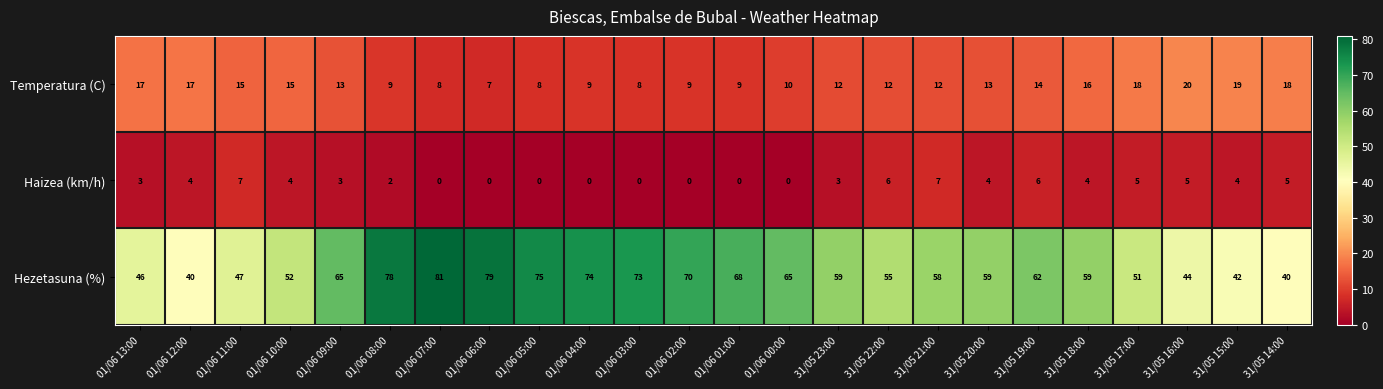

Where does the Temperatura (C) series first go above 13?

01/06 13:00